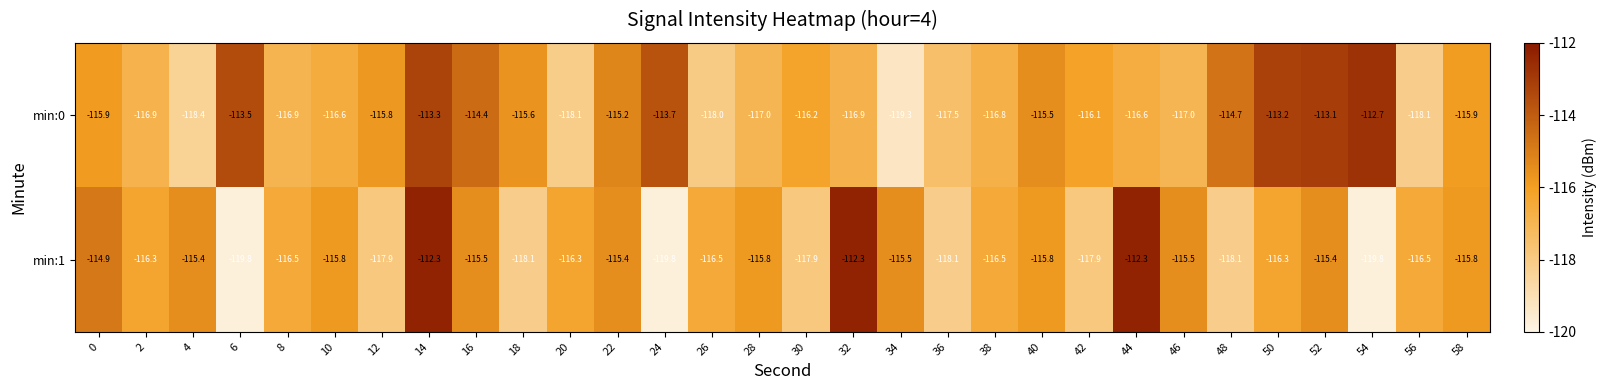

Is it true that min:0 equals -39.9 at 8?

False